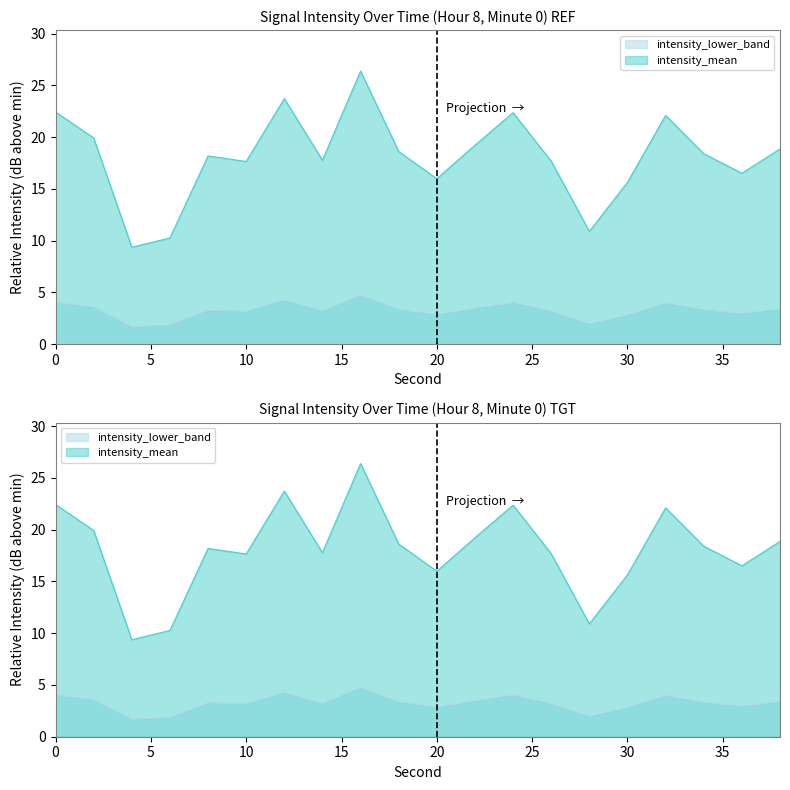

What is the minimum value shown in the chart?

1.7